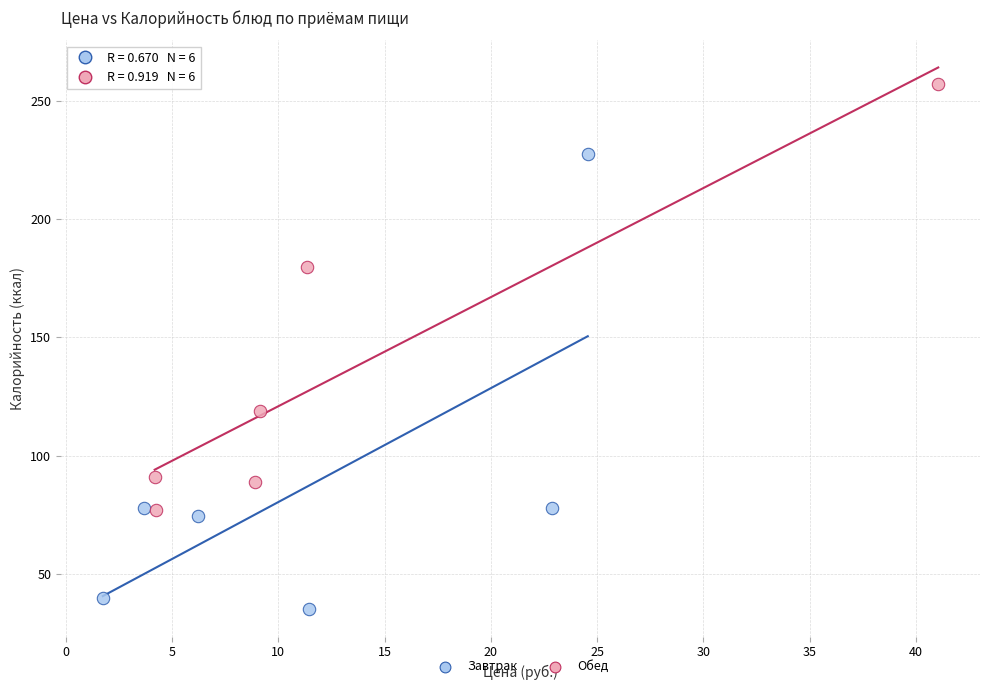

Which series contains the highest Y value?

Обед